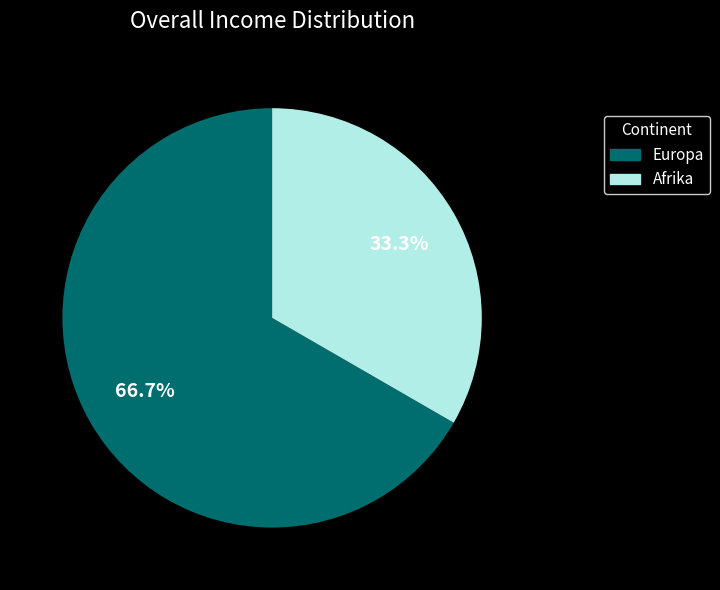

Is Afrika the majority of the pie?

No